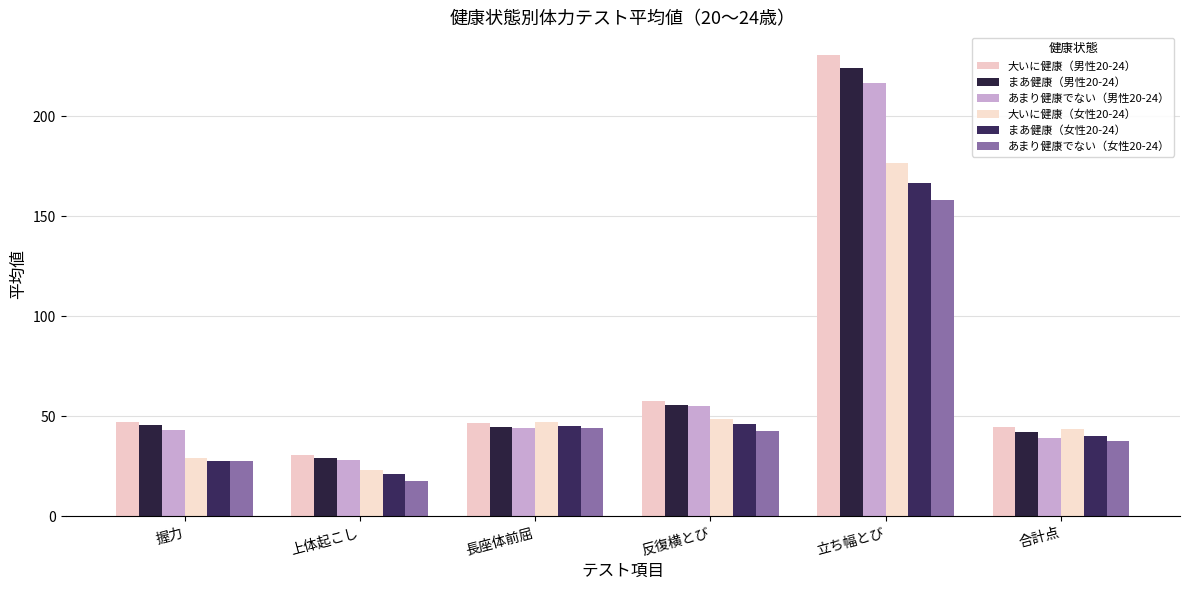

What is the difference between the highest and lowest values at 握力?

19.4